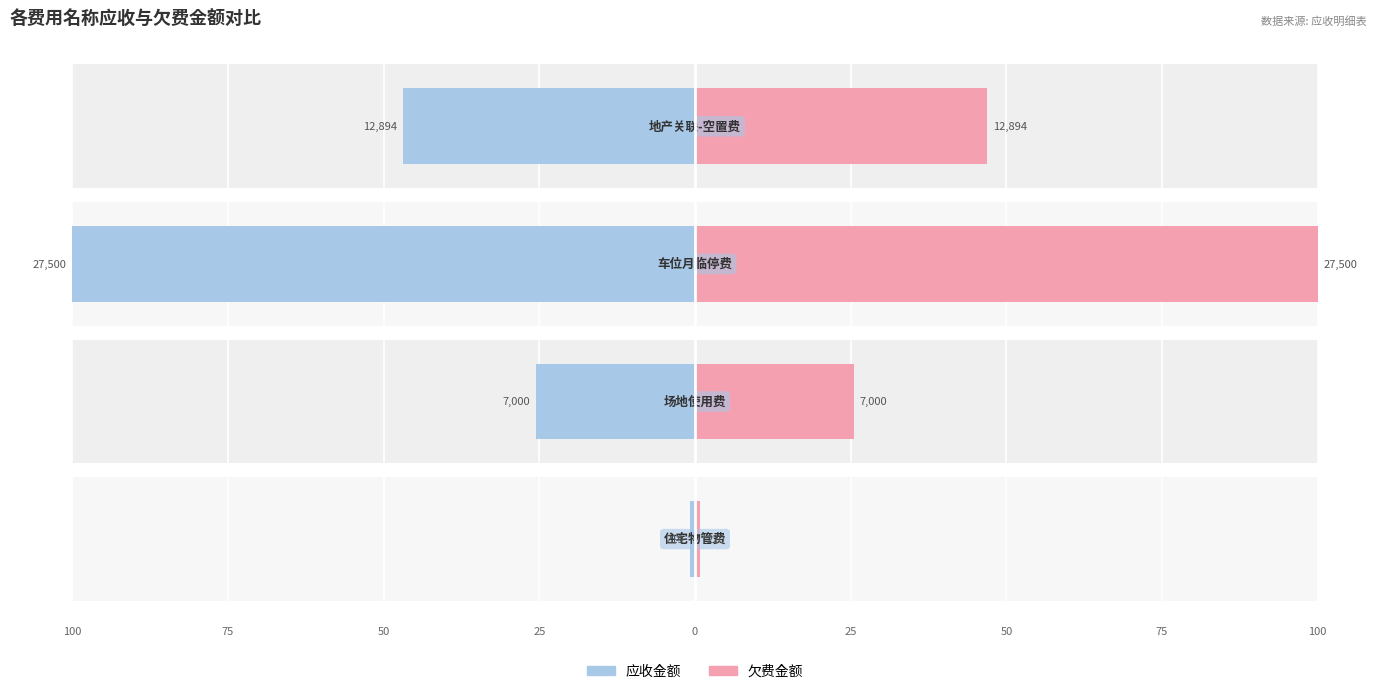

How many data points in 欠费金额 are above 46?

2